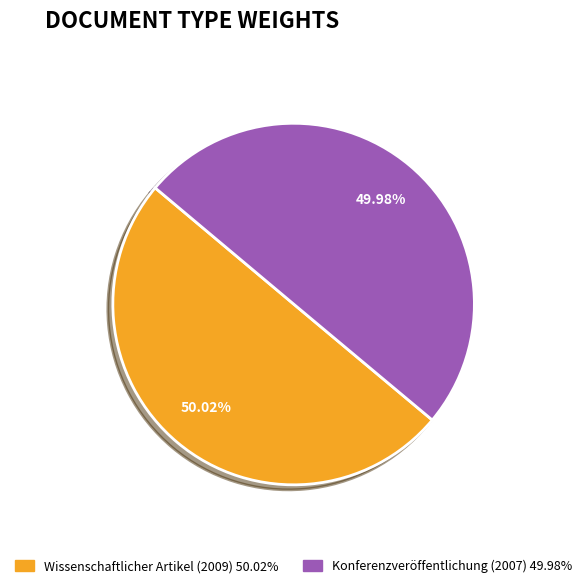

Is there a majority slice in this chart?

Yes